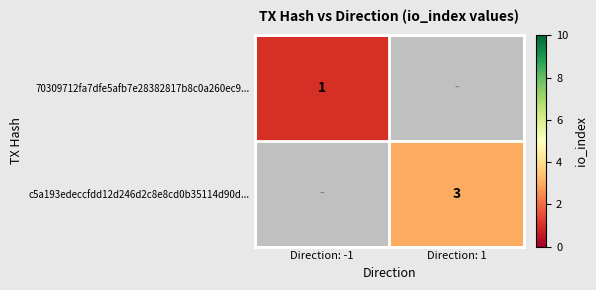

At which category does the chart reach its peak across all series?

Direction: 1